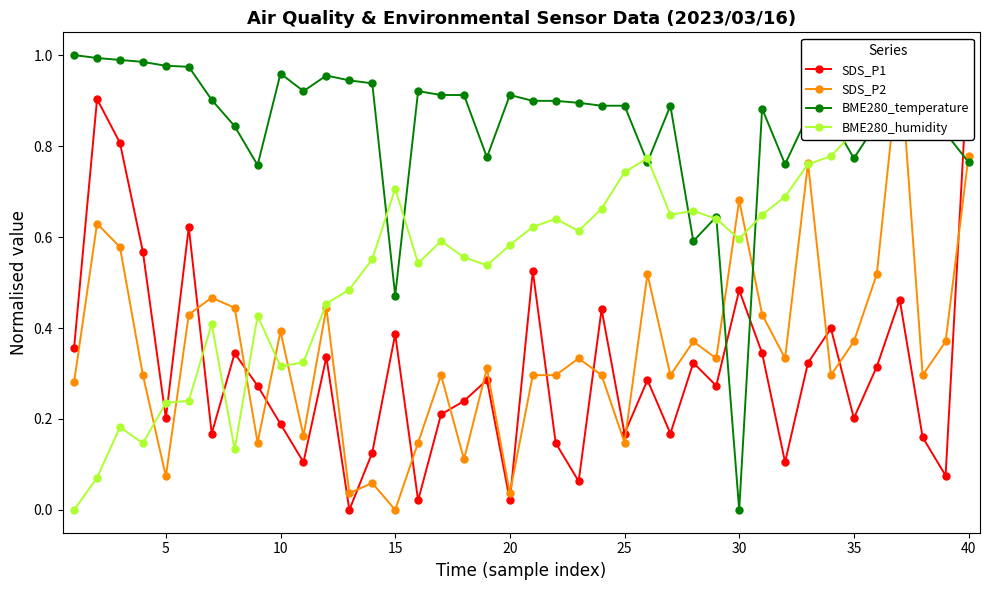

At which label does BME280_temperature reach its minimum?

30